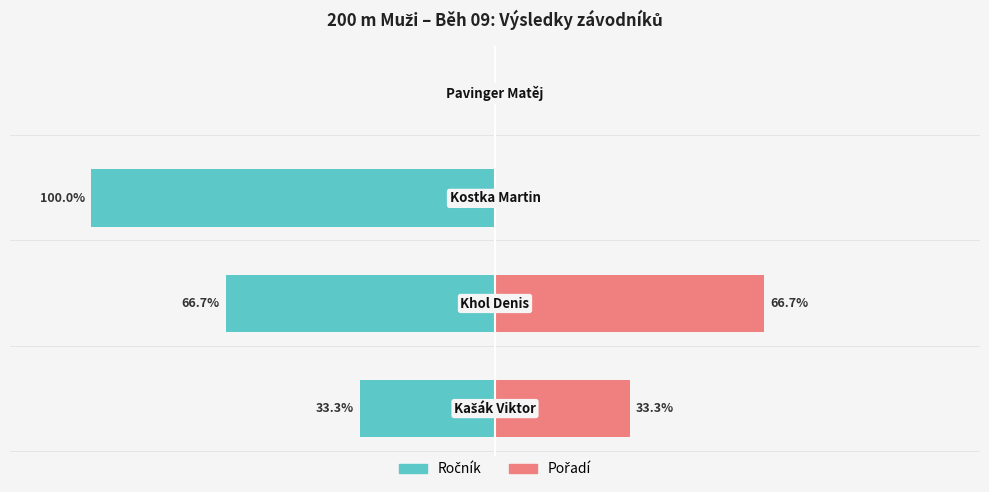

How many values in Ročník are below zero?

3